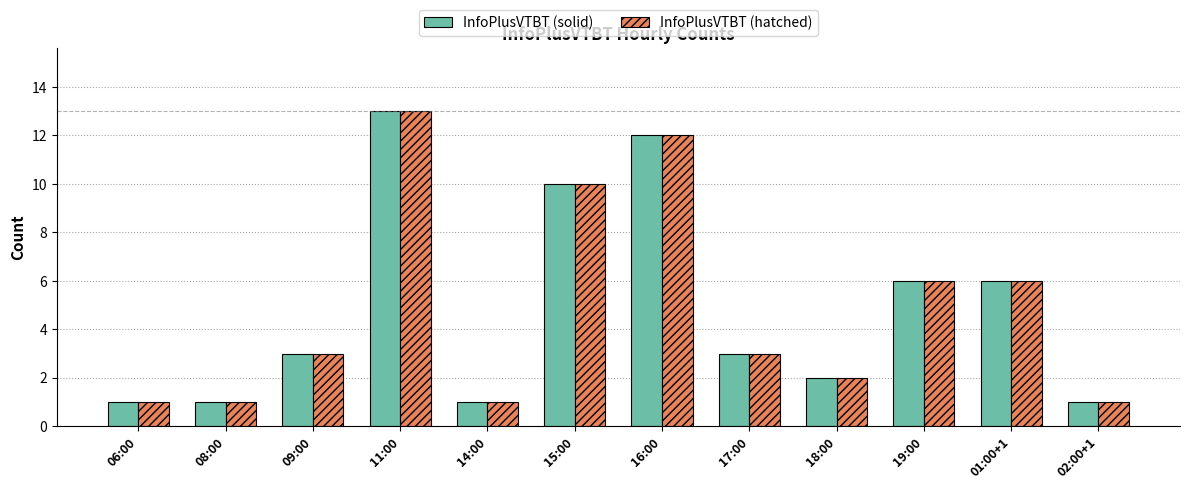

What is the average value of the InfoPlusVTBT (hatched) series?

5